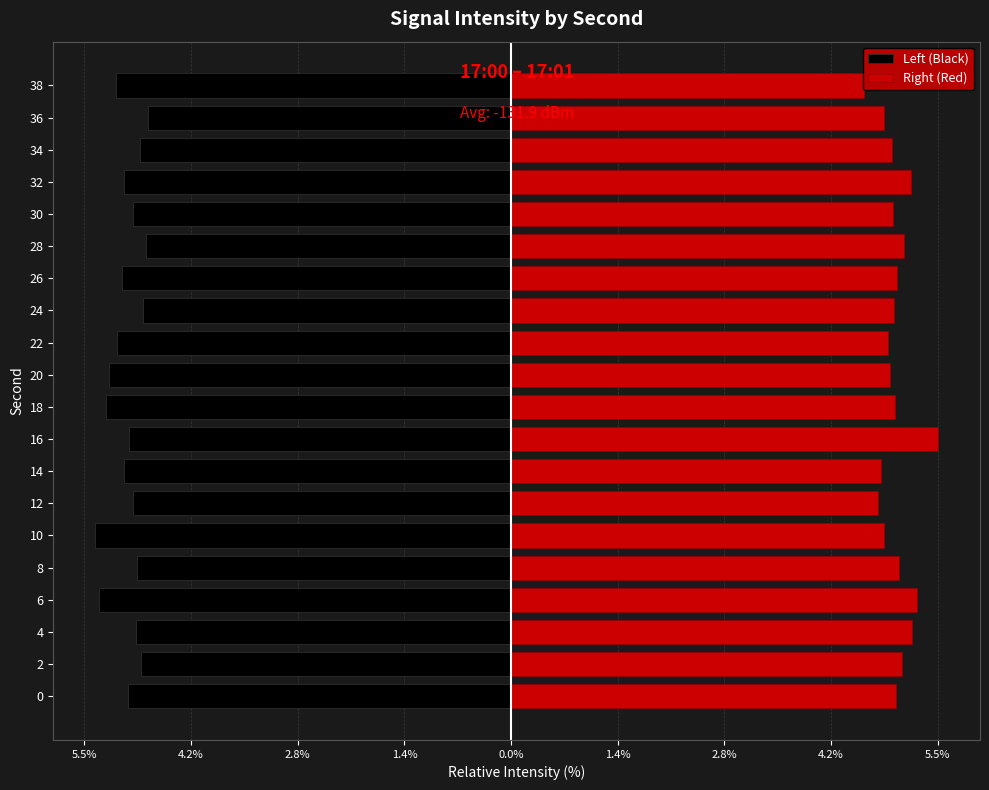

Is it true that Right (Red) equals 7.1 at 36?

False